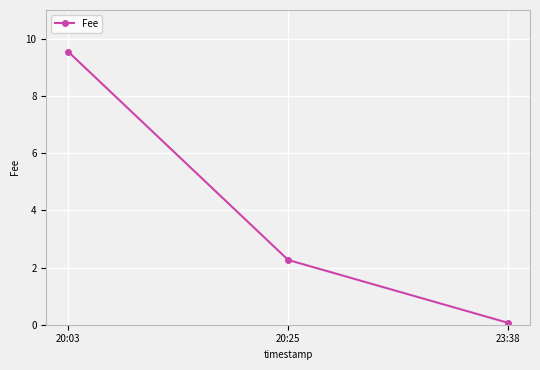

List the labels in order of value, smallest first.

23:38, 20:25, 20:03